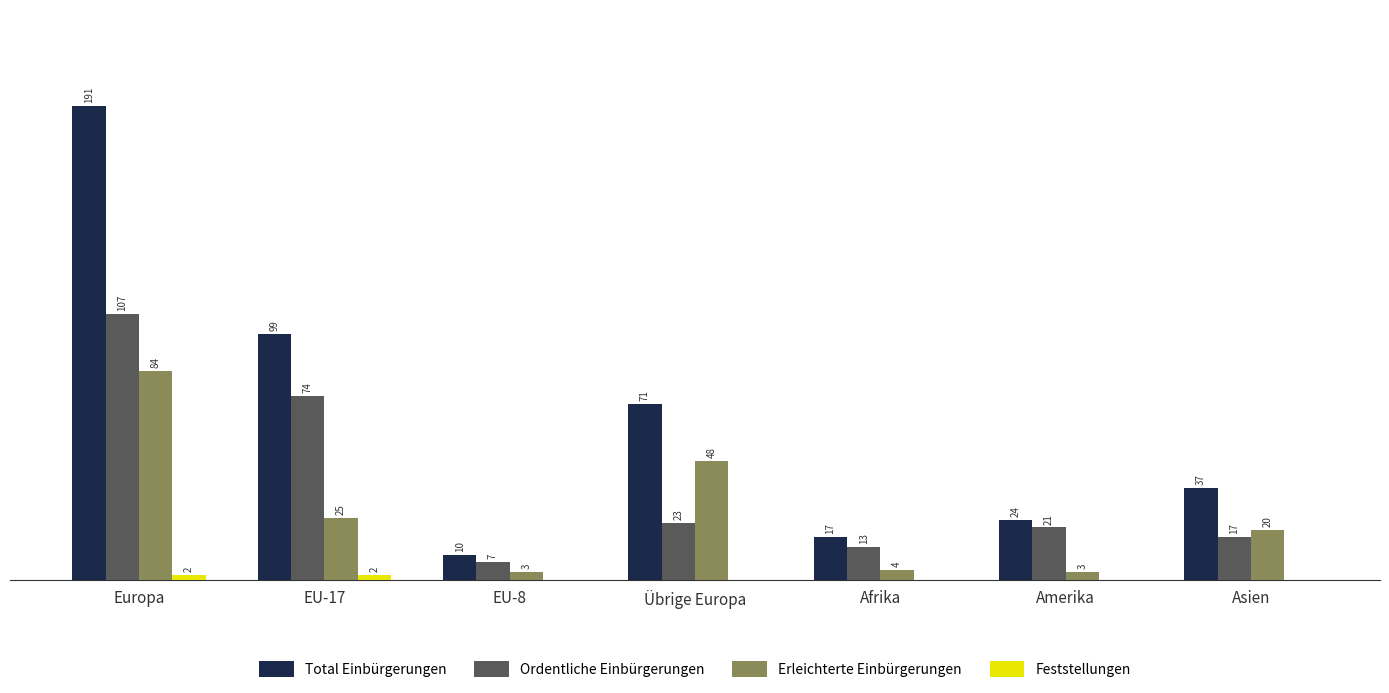

At which label does Erleichterte Einbürgerungen first exceed 20?

Europa